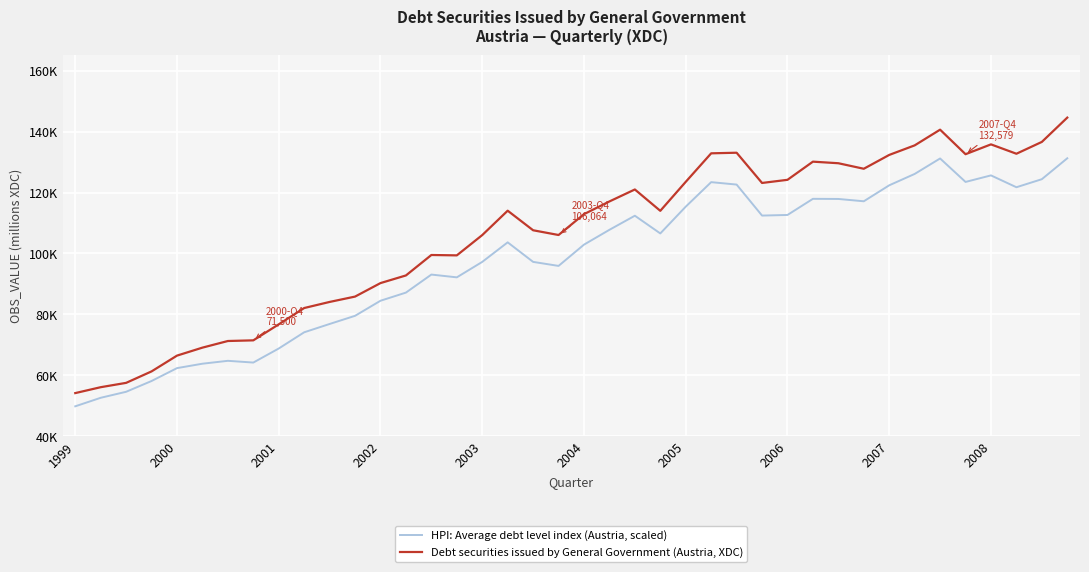

True or false: HPI: Average debt level index (Austria, scaled) and Debt securities issued by General Government (Austria, XDC) cross at least once.

False